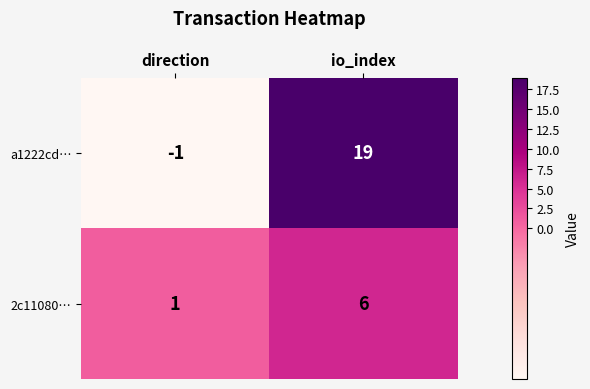

What is the minimum value shown in the chart?

-1